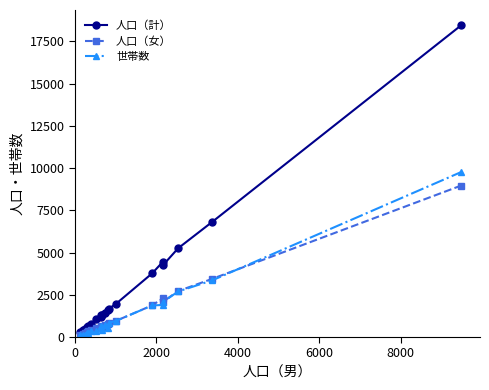

Rank the series by their maximum value, from highest to lowest.

人口（計）, 世帯数, 人口（女）